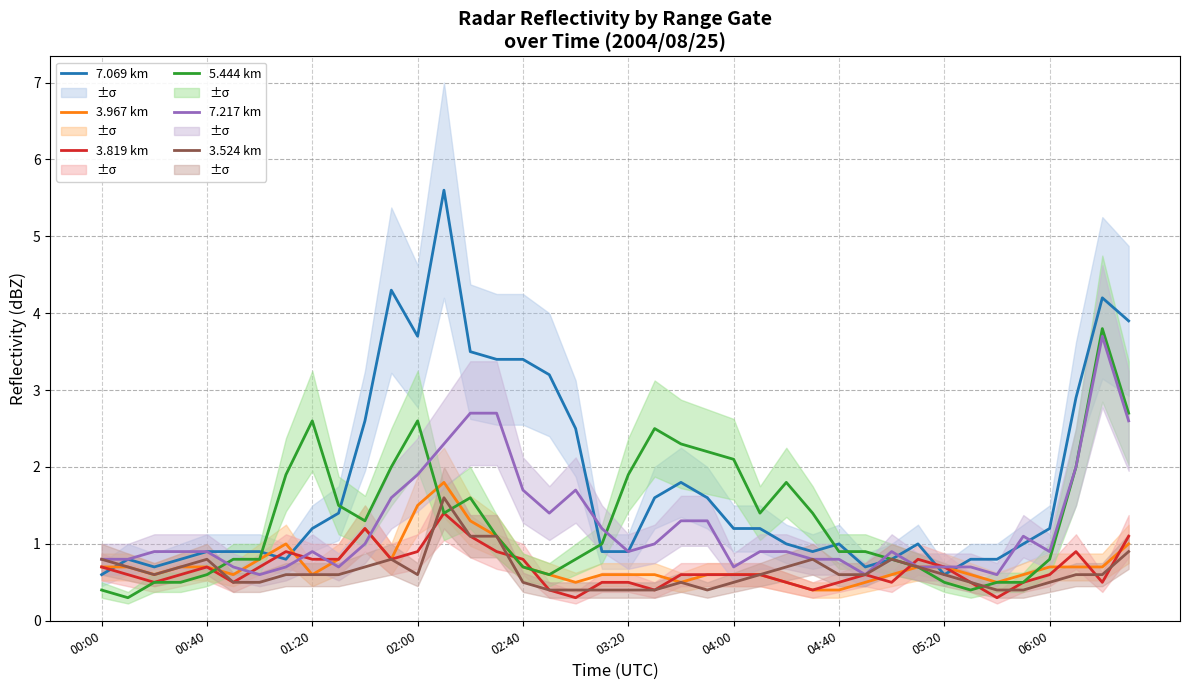

Which series has the widest spread of values?

7.069 km